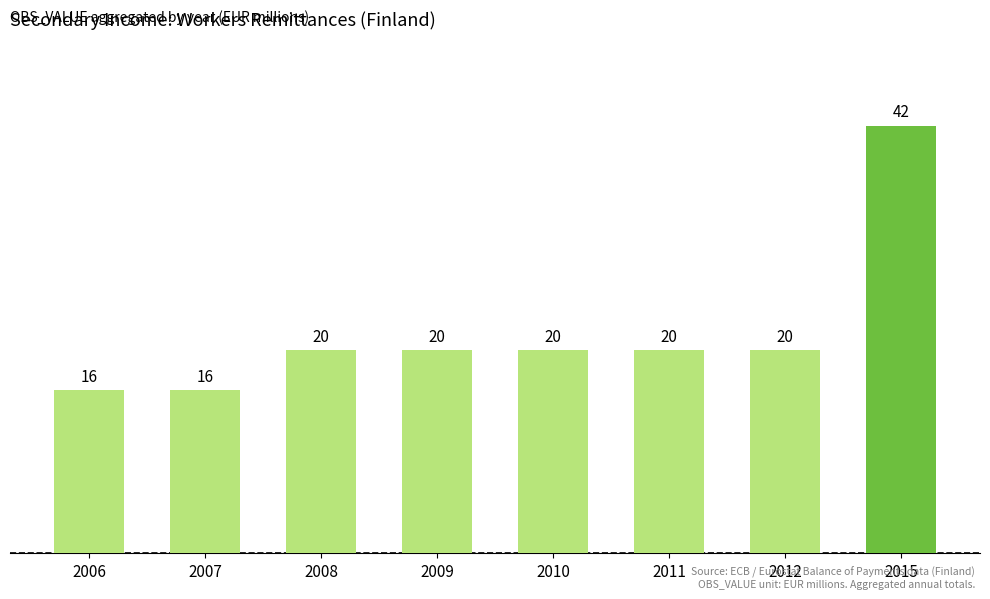

What is the value of the 8th bar from the left?

42